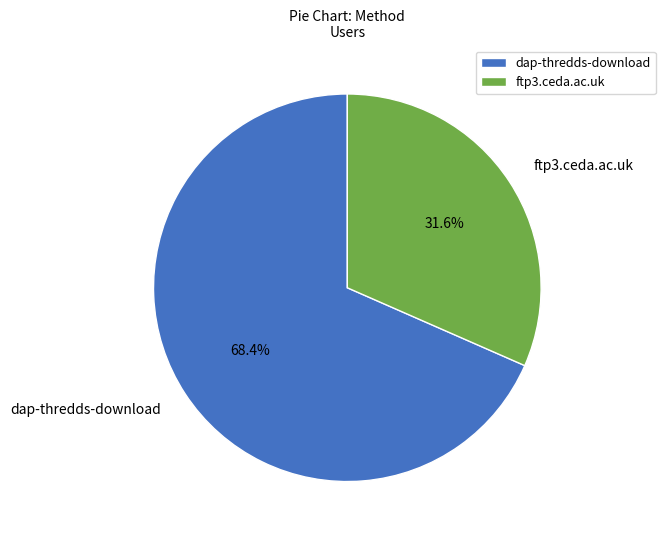

To the nearest percent, what is the combined percentage of dap-thredds-download and ftp3.ceda.ac.uk?

100%